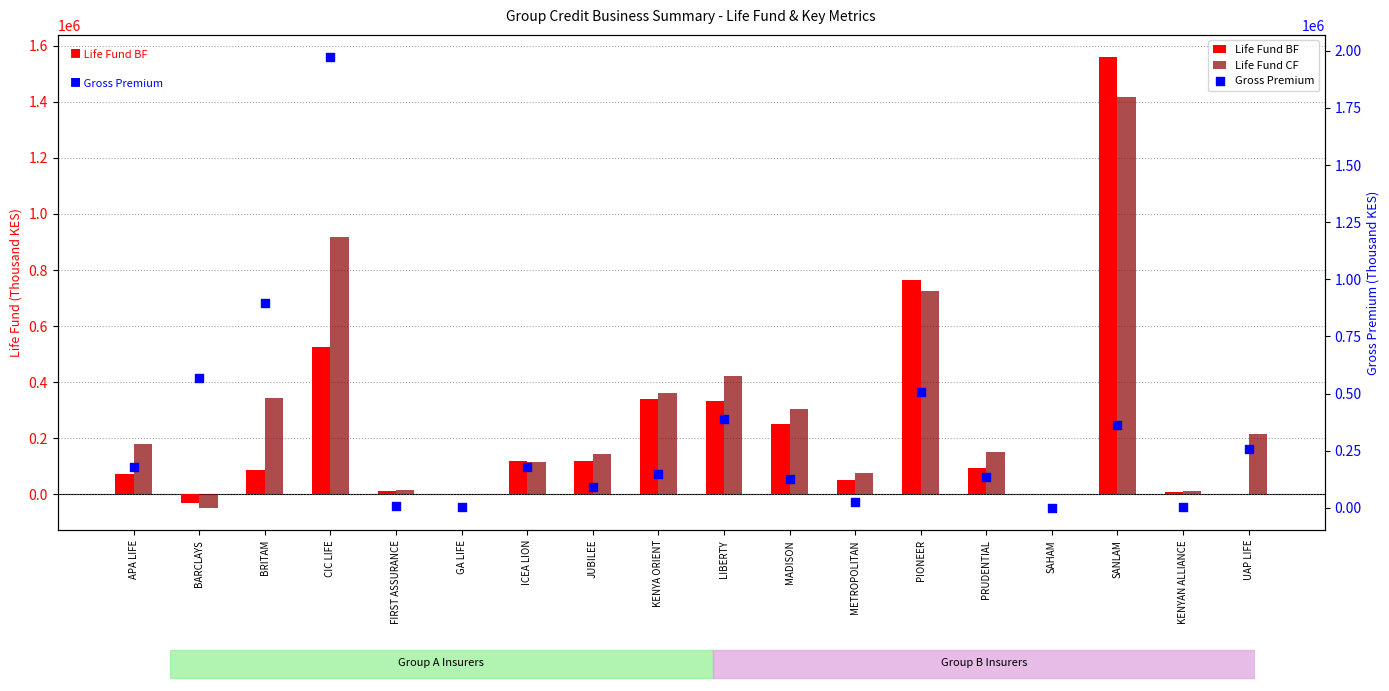

Which series contains the highest Y value?

Gross Premium